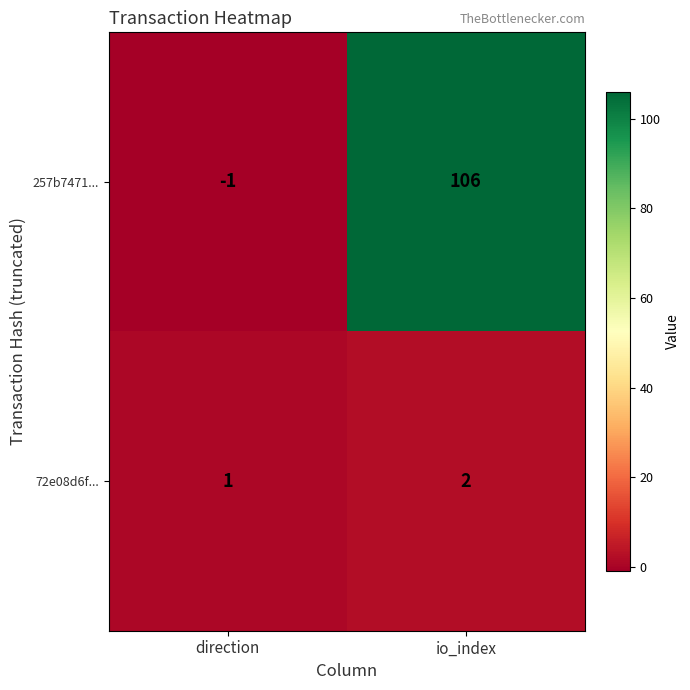

Rank the series at io_index from highest to lowest value.

257b7471..., 72e08d6f...